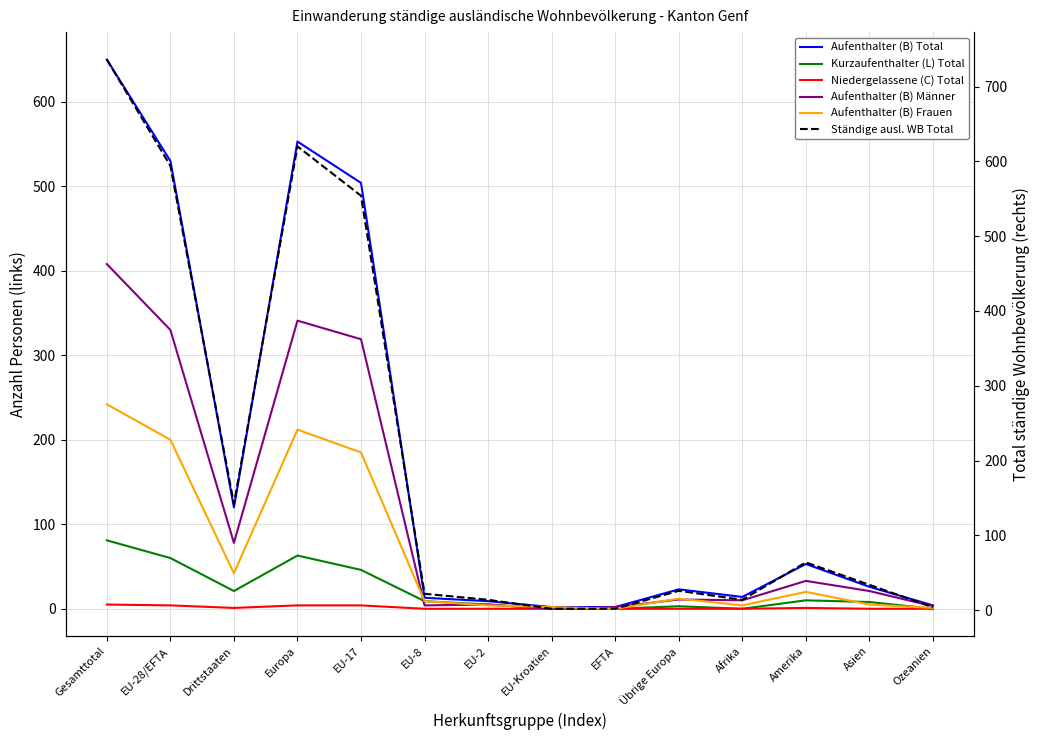

True or false: Aufenthalter (B) Total and Ständige ausl. WB Total cross at least once.

False